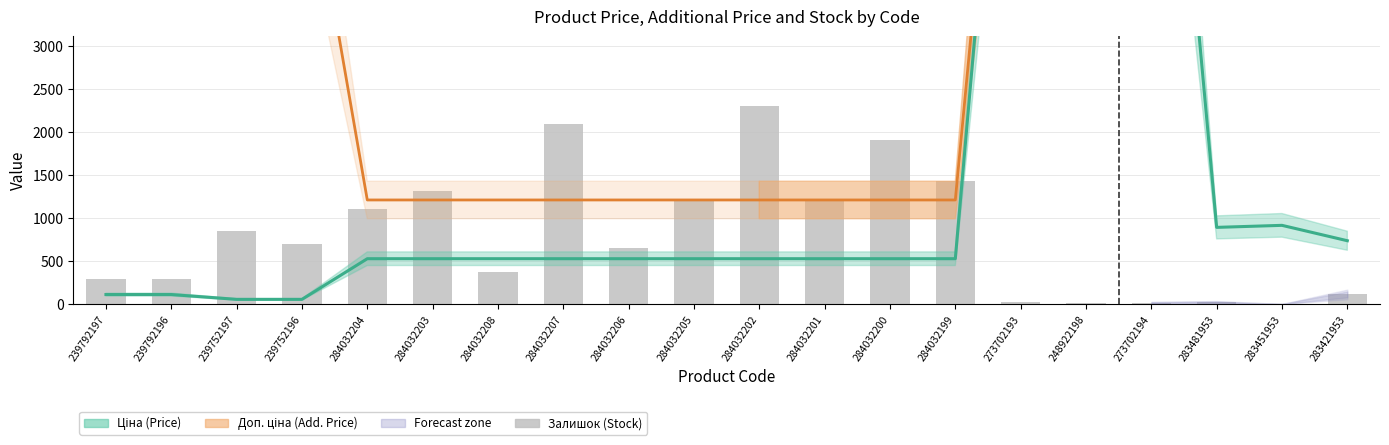

Which category has the highest value in the Залишок series?

284032202